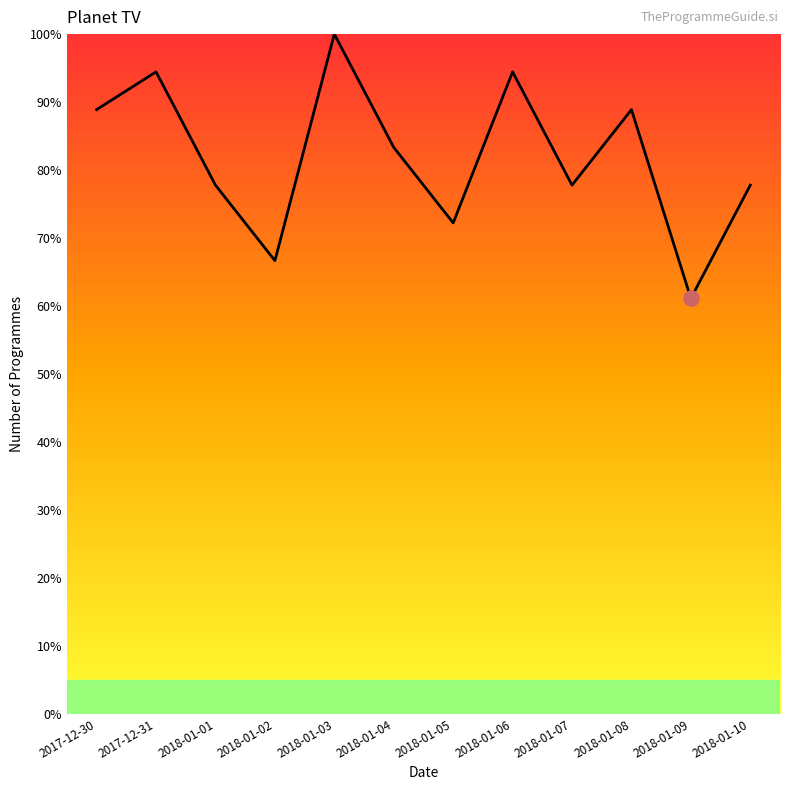

Approximately how many times larger is the value at 2018-01-06 compared to 2018-01-05?

1.3